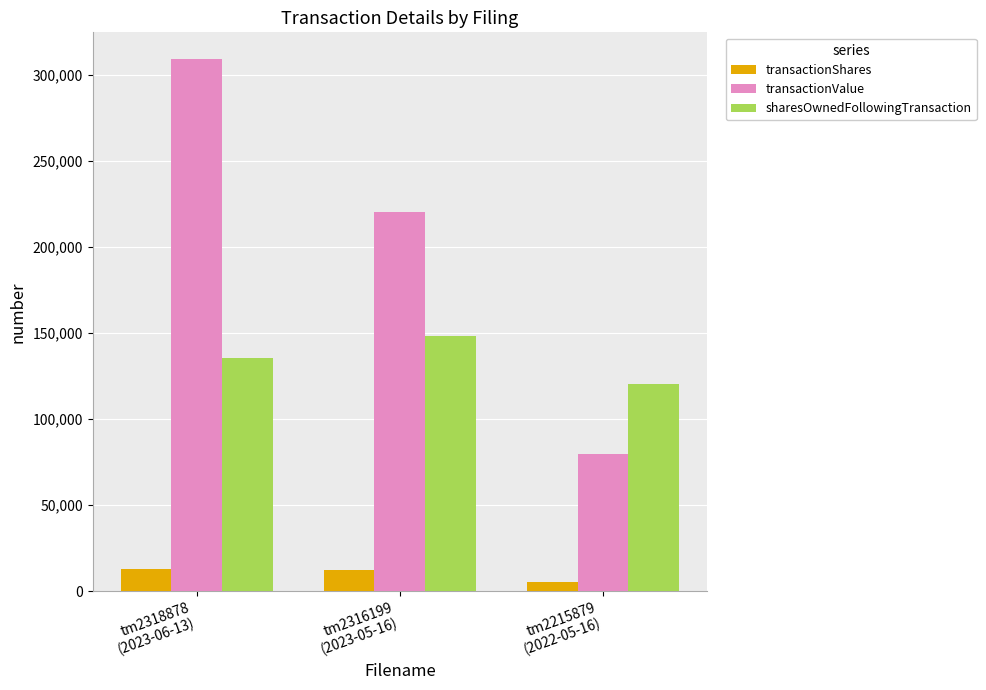

Does the chart contain any negative values?

No